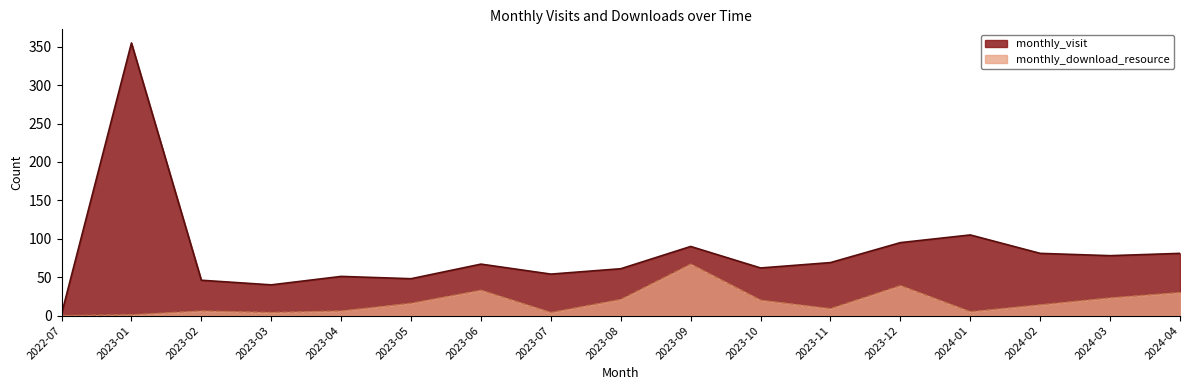

Is the value of monthly_download_resource at 2023-08 greater than the value of monthly_visit at 2023-07?

No